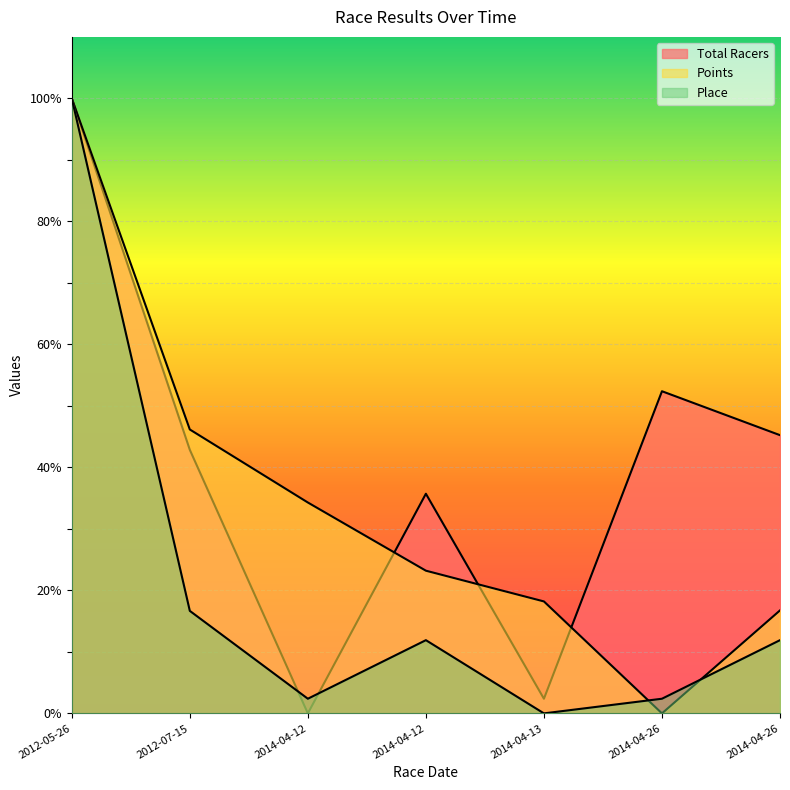

What is the difference between the second highest and second lowest values in the Place series?

14.3